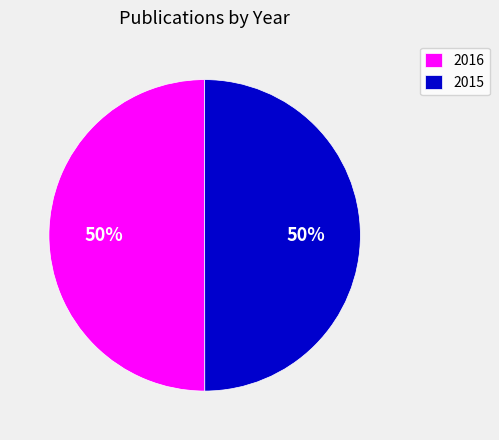

To the nearest percent, what is the combined percentage of 2016 and 2015?

100%